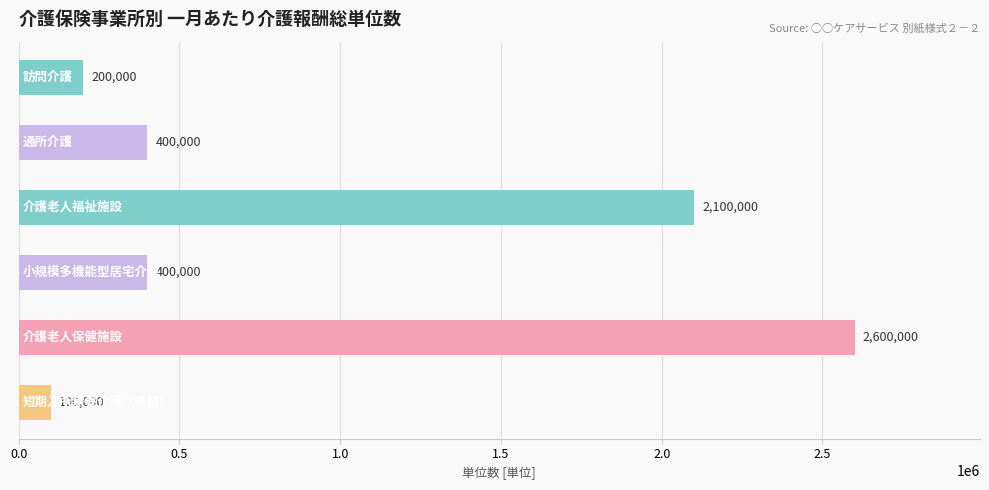

What is the greatest value displayed?

2600000